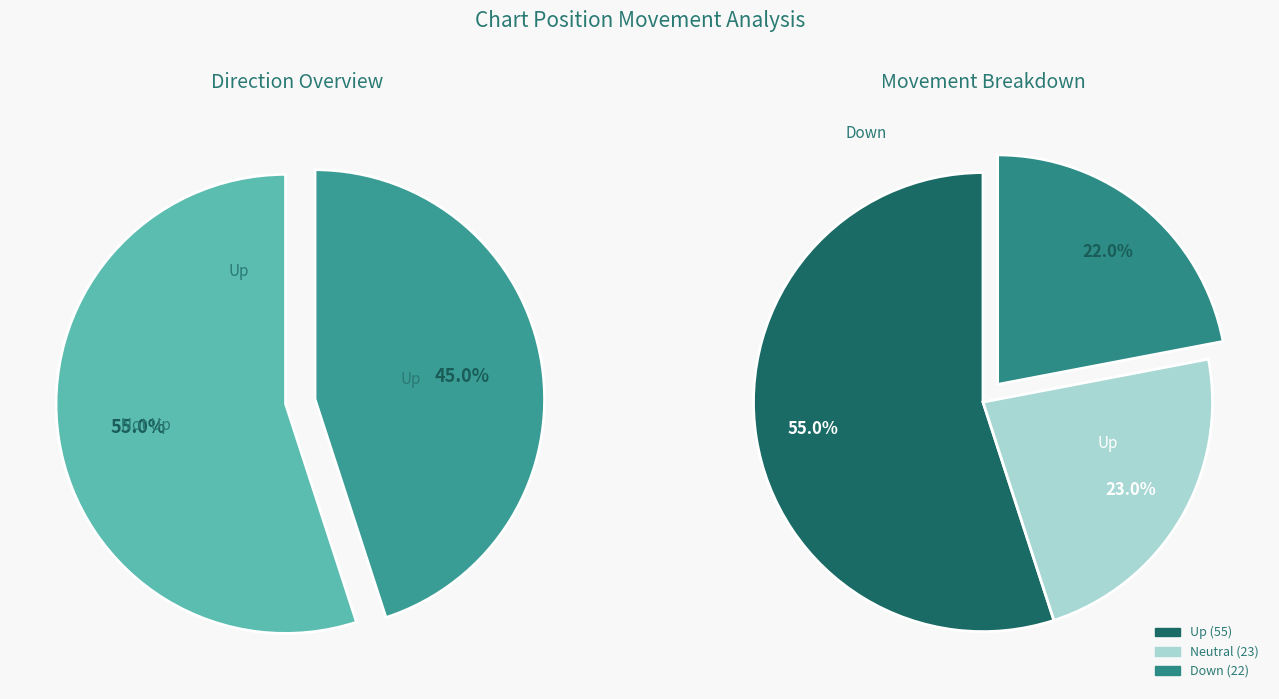

True or false: - accounts for 30% of the total.

False